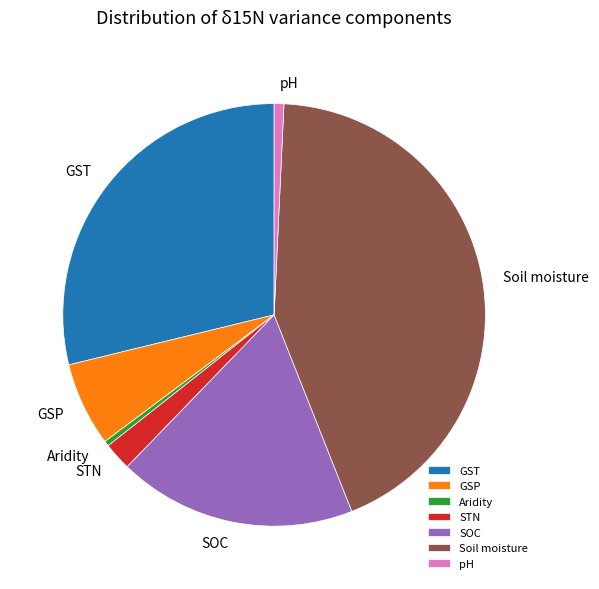

Which has a higher value, Aridity or GSP?

GSP